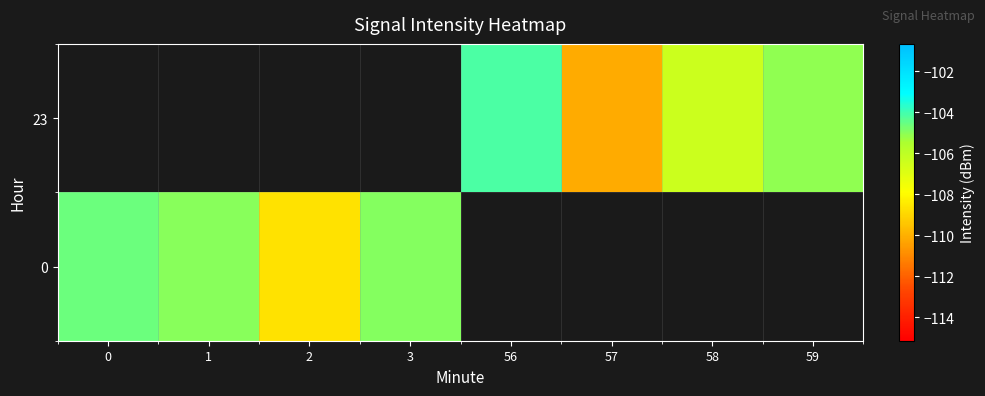

List the series in order of their overall mean, lowest first.

23, 0